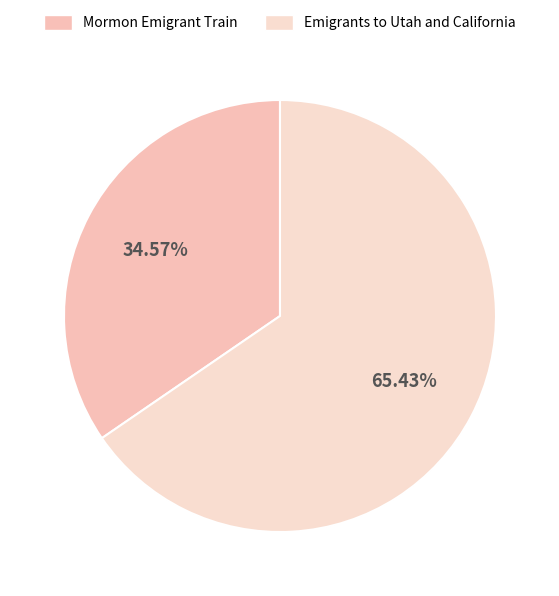

What percentage is the Mormon Emigrant Train slice, to the nearest percent?

35%